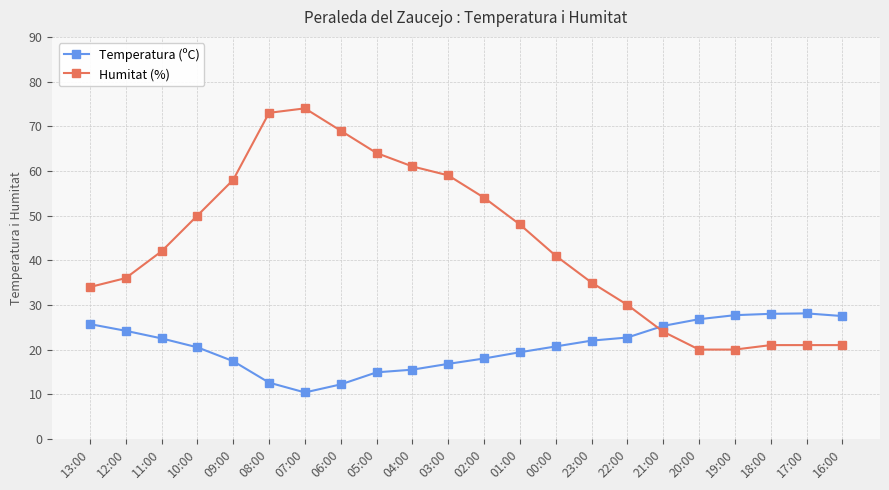

What are all the series names shown in the legend?

Temperatura (ºC), Humitat (%)